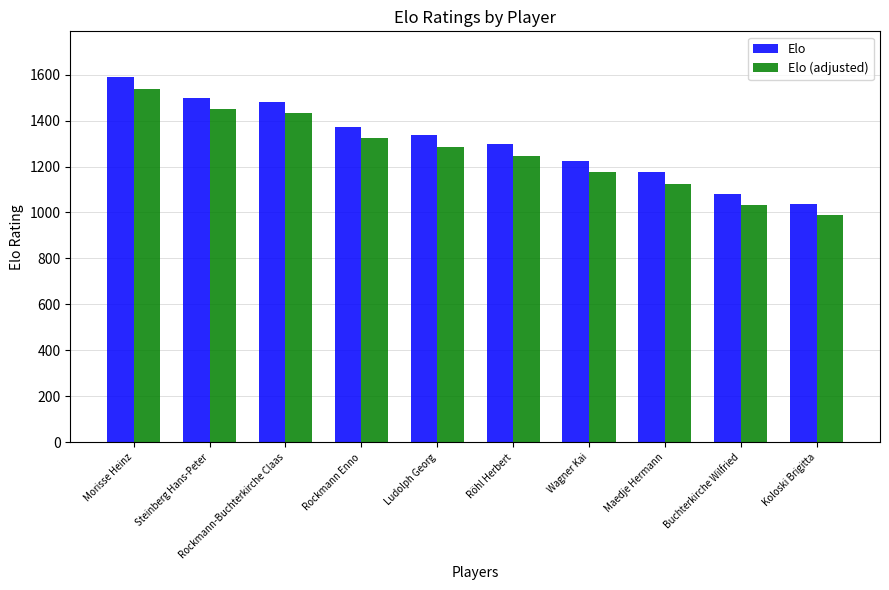

At how many categories does at least one series exceed 1149?

8